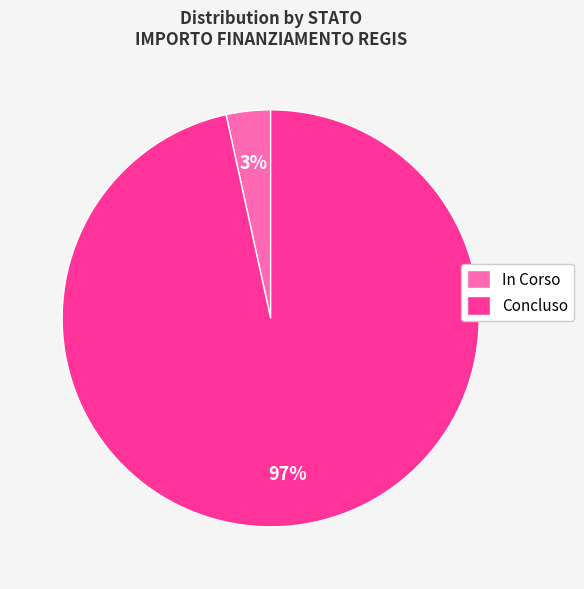

To the nearest percent, what is the average slice percentage?

50%